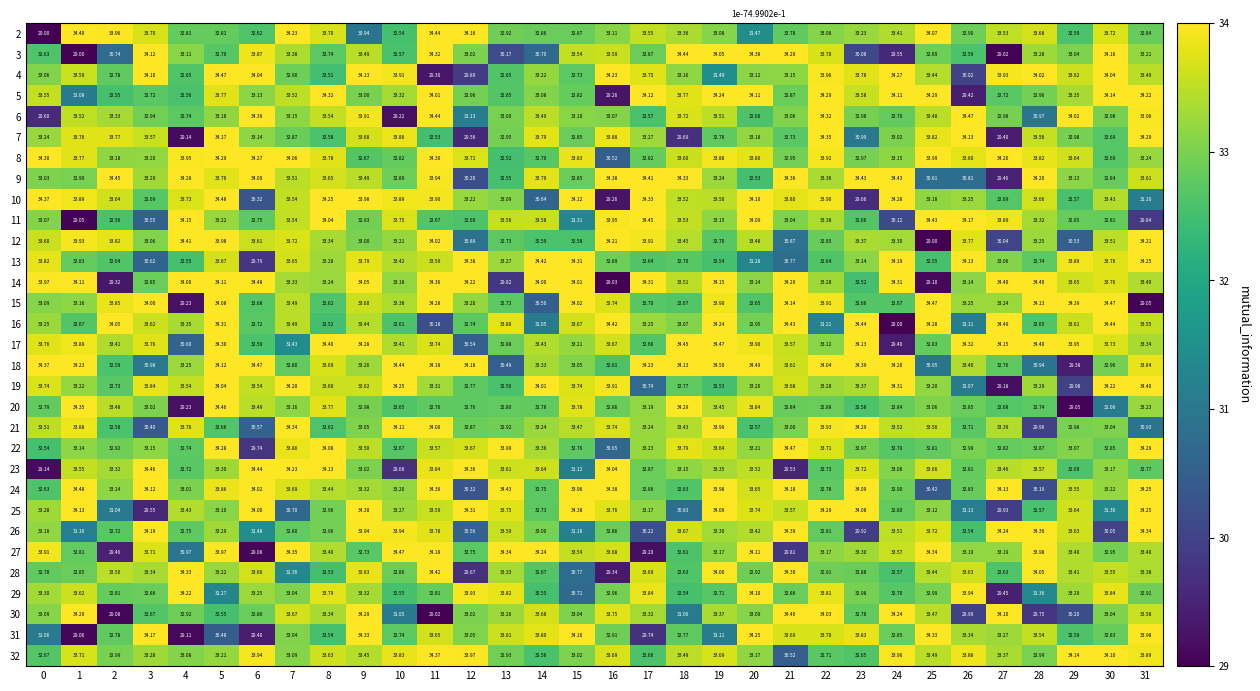

Is the value of 18 at 16 greater than the value of 5 at 11?

No